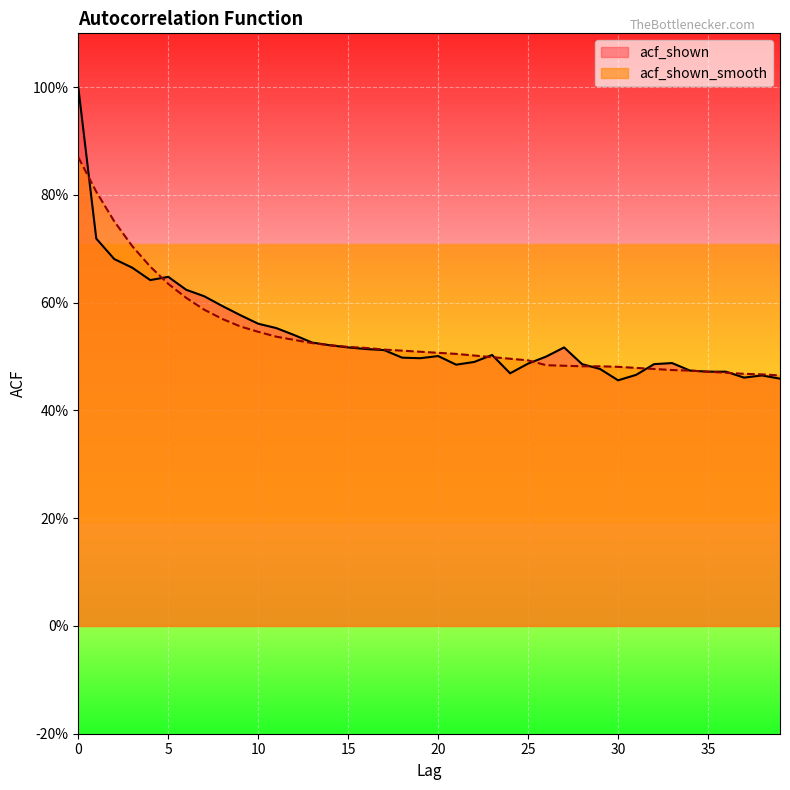

Reading left to right, list all the values displayed in this chart.

acf_shown: 1.0	0.7	0.7	0.7	0.6	0.6	0.6	0.6	0.6	0.6	0.6	0.6	0.5	0.5	0.5	0.5	0.5	0.5	0.5	0.5	0.5	0.5	0.5	0.5	0.5	0.5	0.5	0.5	0.5	0.5	0.5	0.5	0.5	0.5	0.5	0.5	0.5	0.5	0.5	0.5
acf_shown_smooth: 0.9	0.8	0.8	0.7	0.7	0.6	0.6	0.6	0.6	0.6	0.5	0.5	0.5	0.5	0.5	0.5	0.5	0.5	0.5	0.5	0.5	0.5	0.5	0.5	0.5	0.5	0.5	0.5	0.5	0.5	0.5	0.5	0.5	0.5	0.5	0.5	0.5	0.5	0.5	0.5